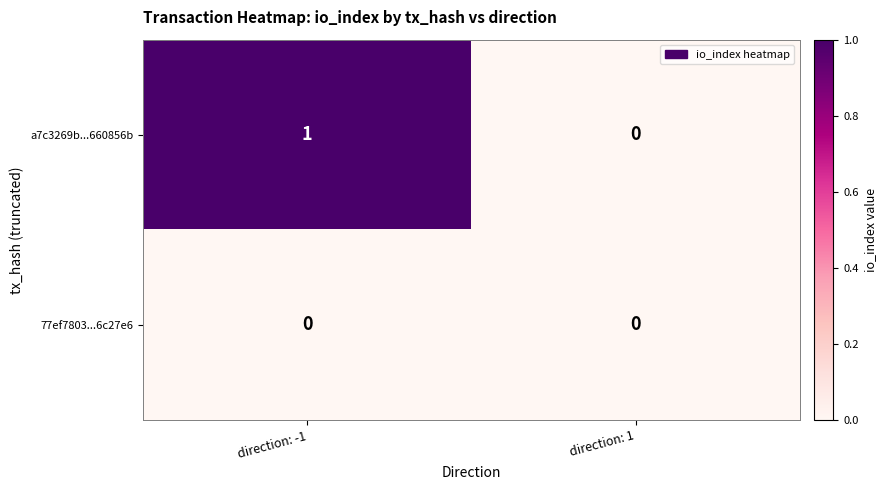

Which series has the widest spread of values?

a7c3269b...660856b